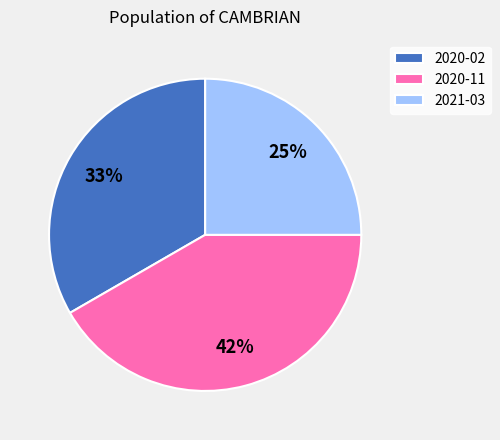

Which has a higher value, 2021-03 or 2020-02?

2020-02